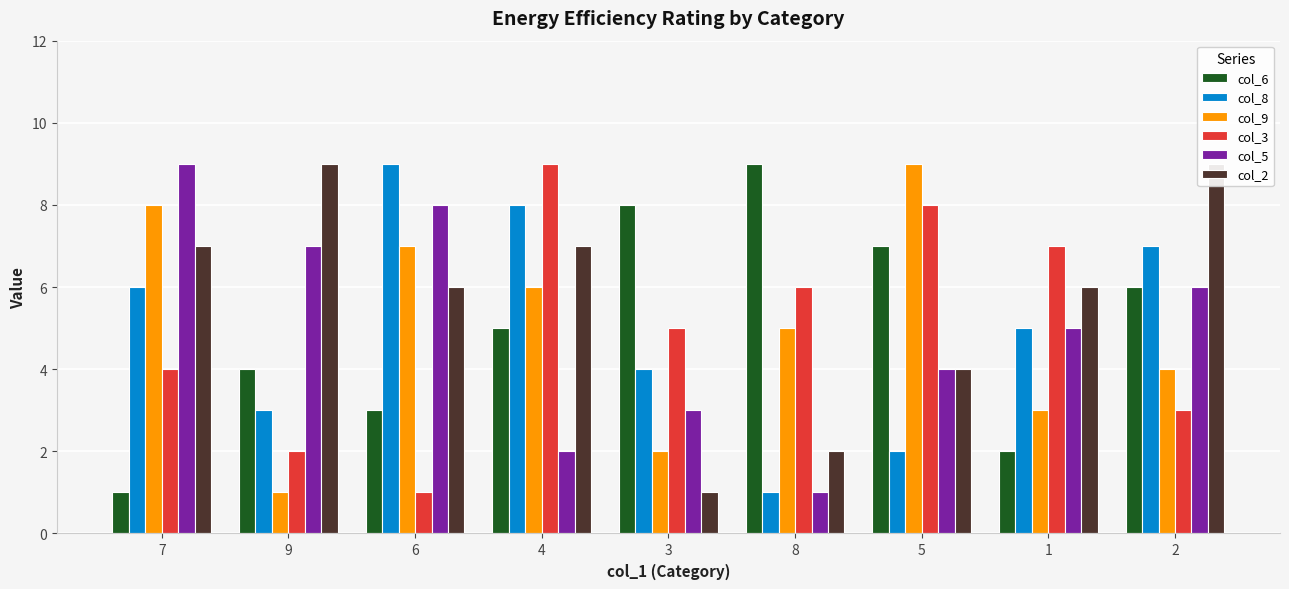

Which series has the largest total across all categories?

col_2